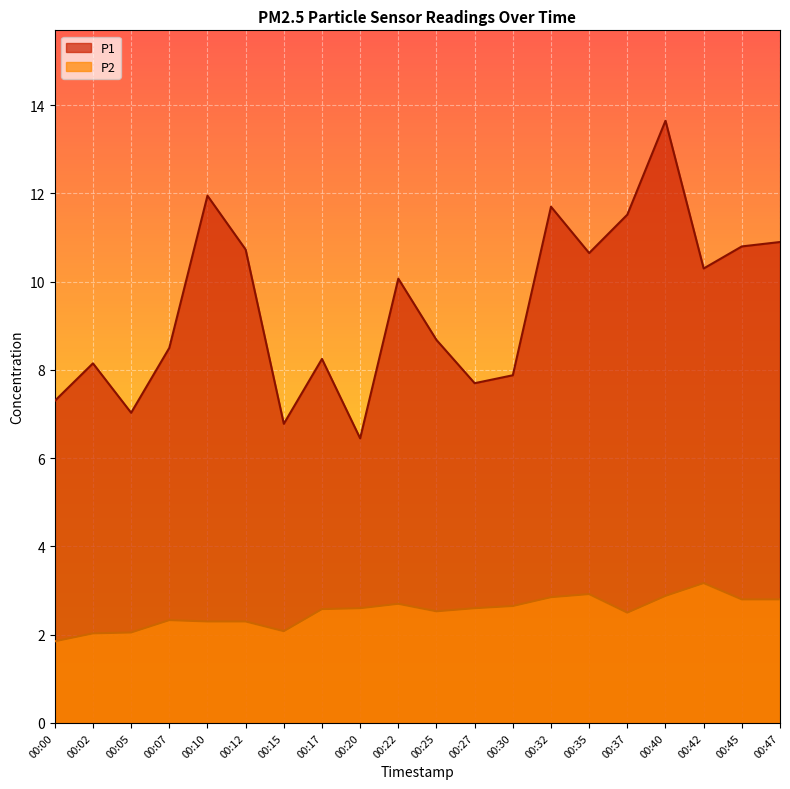

Is the value of P2 at 00:47 greater than the value of P1 at 00:42?

No